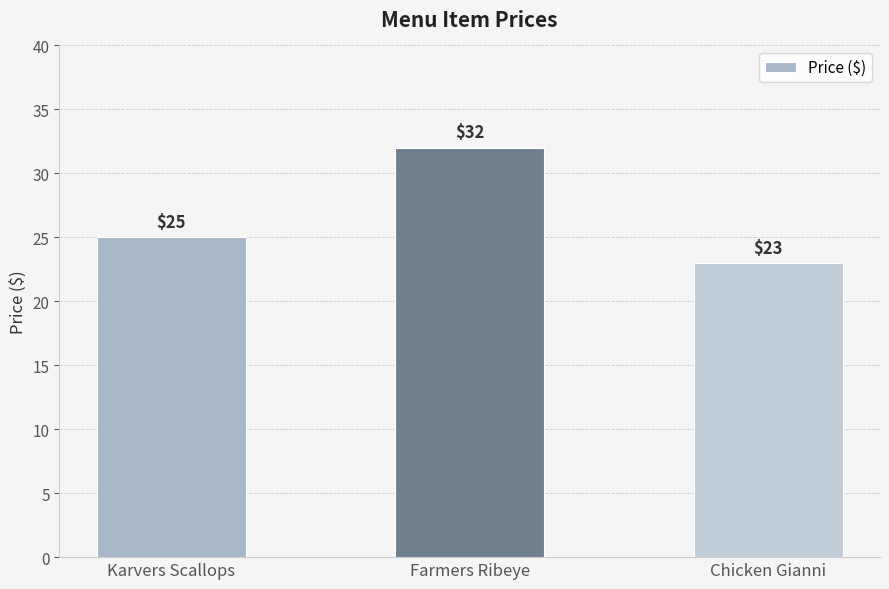

The value at Karvers Scallops is 25. True or false?

True